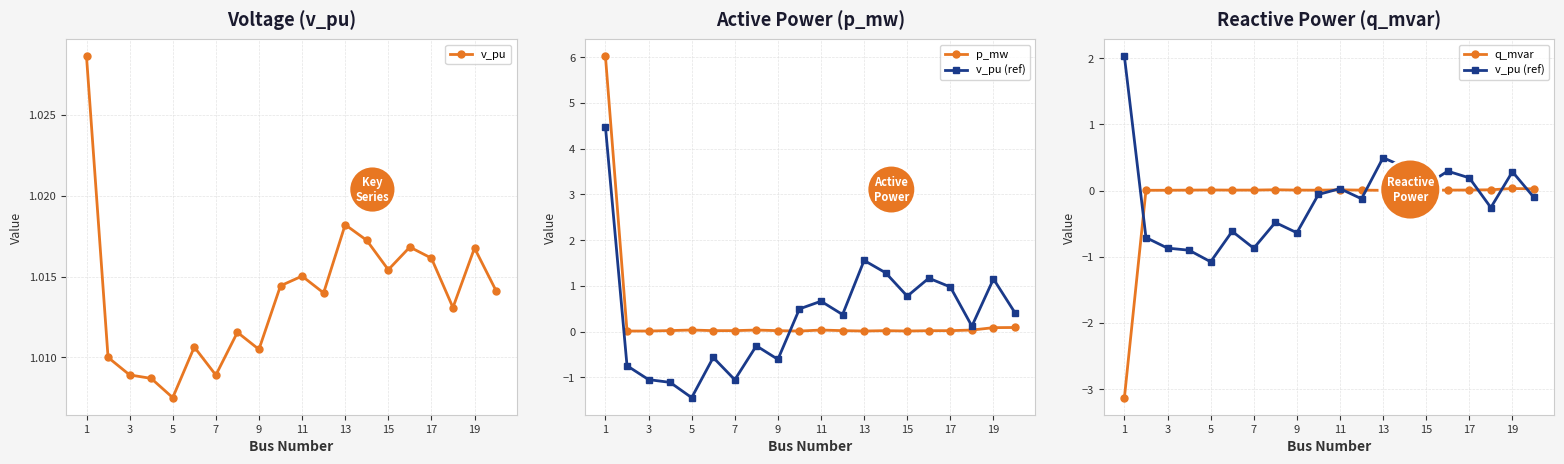

At which label does v_pu (ref) first exceed 0?

1